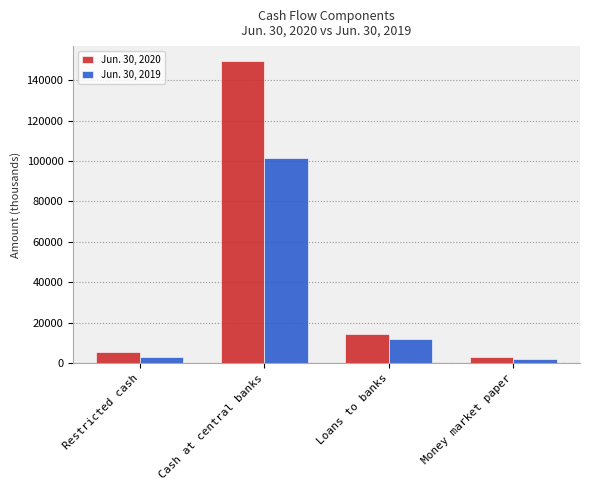

Read the Jun. 30, 2019 value at Restricted cash, to the nearest 50.

3150